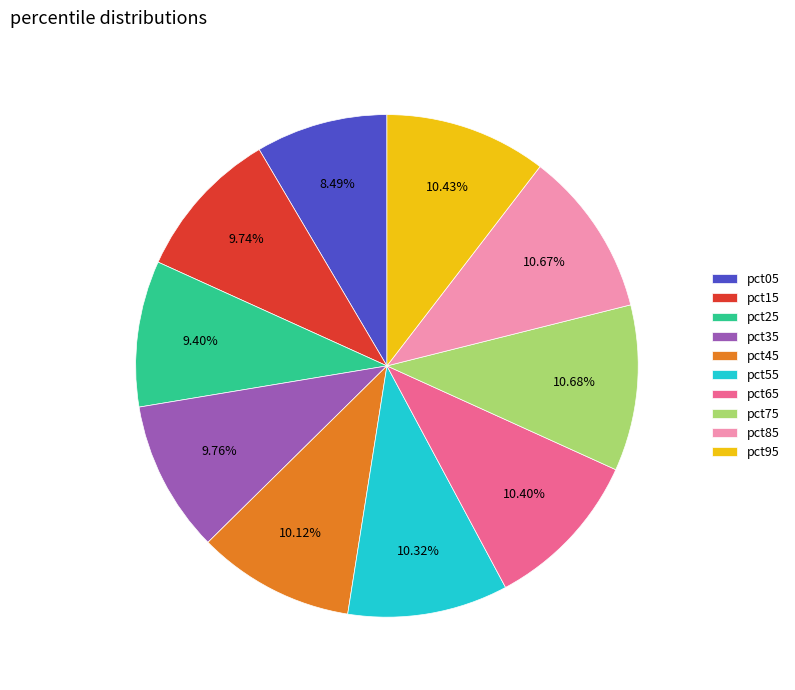

Approximately how many times larger is the value at pct35 compared to pct75?

0.9